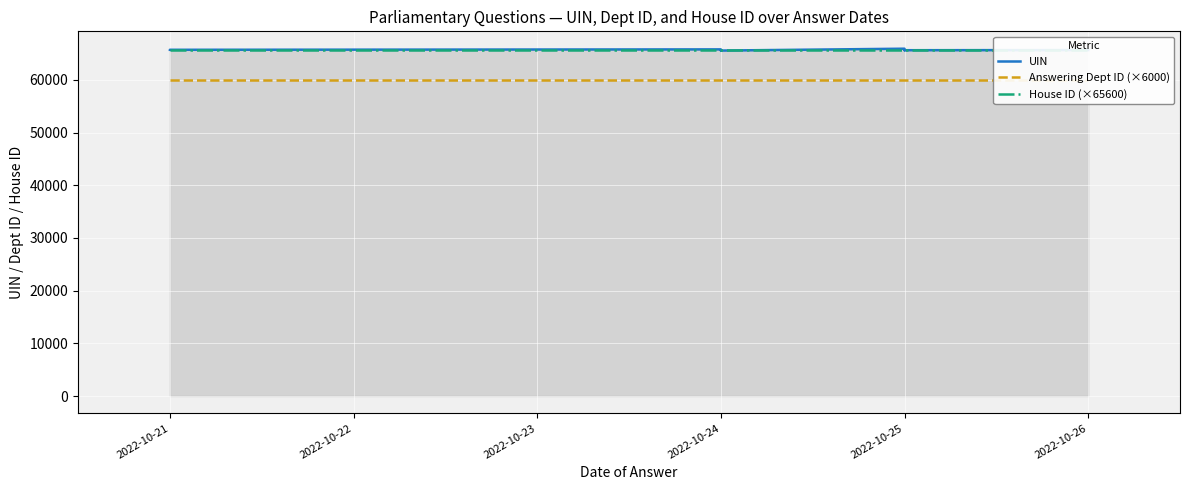

Rank the series at 2022-10-26 from lowest to highest value.

Answering Dept ID (×6000), House ID (×65600), UIN